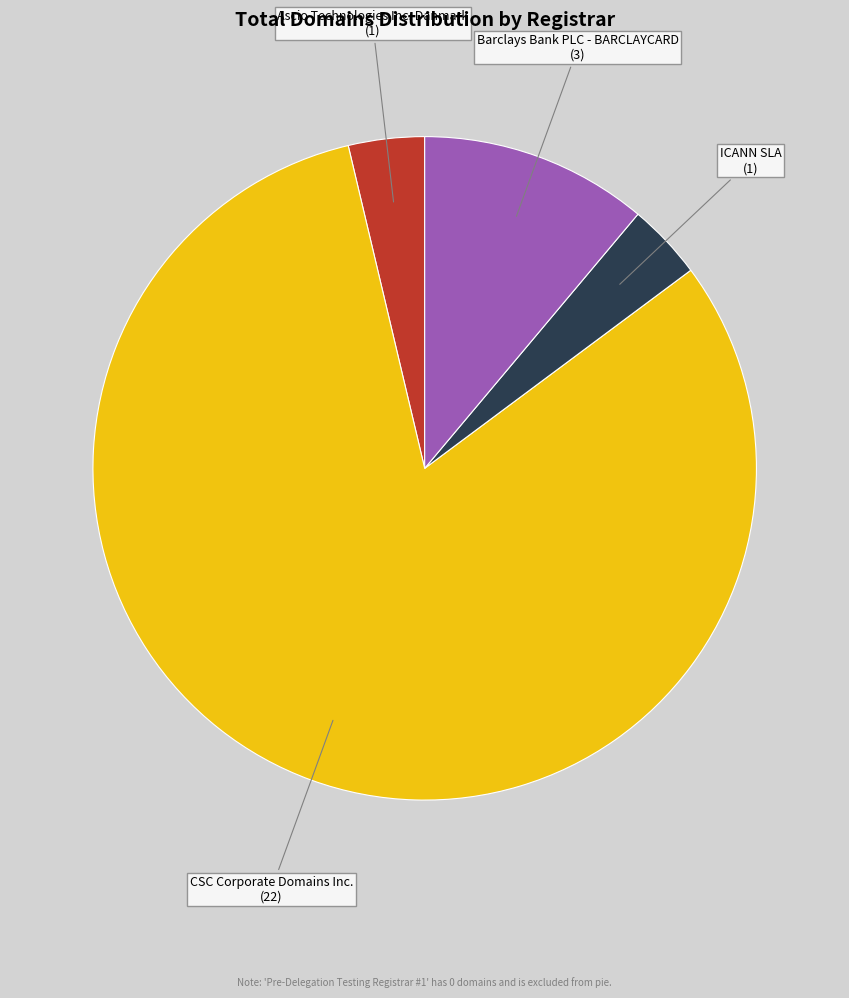

Does any single category account for the majority?

Yes